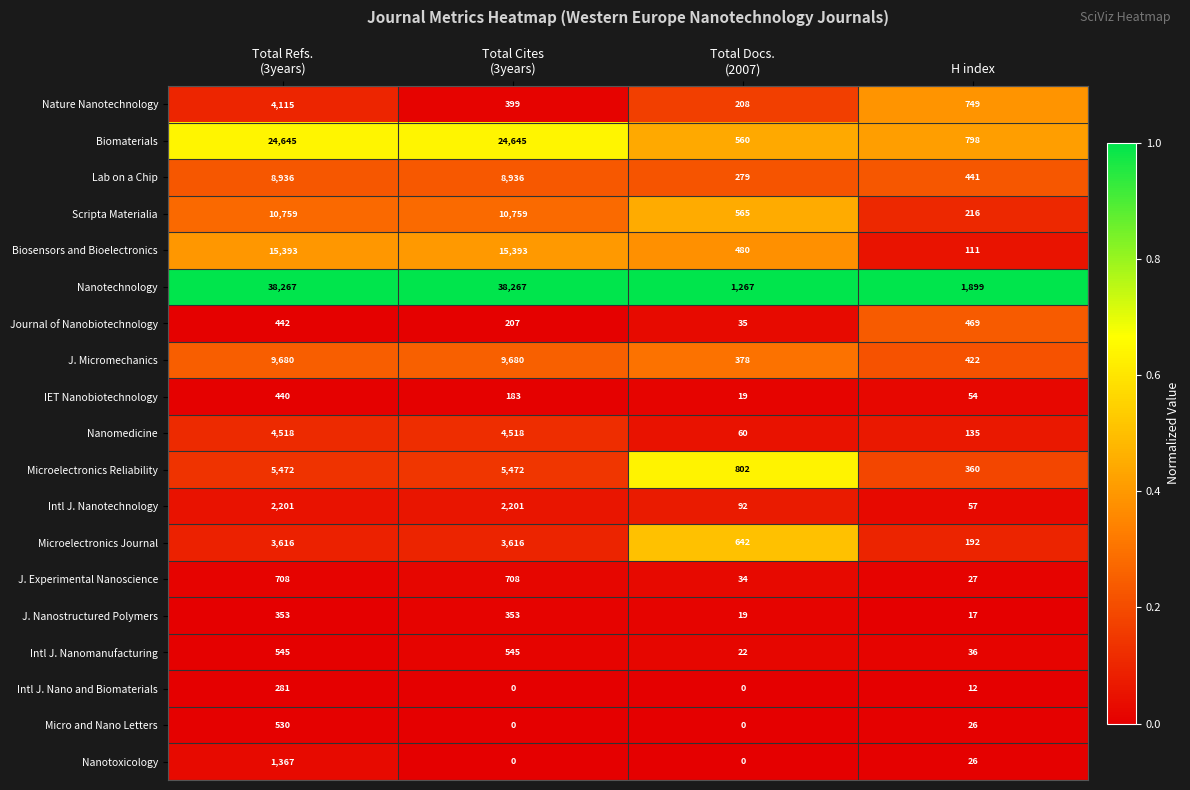

What is the total value across all series at Total Cites
(3years)?

125882